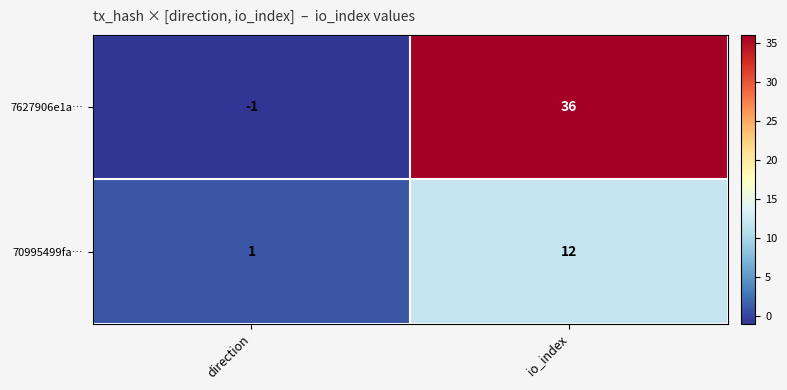

Rank the series at direction from highest to lowest value.

70995499fa…, 7627906e1a…